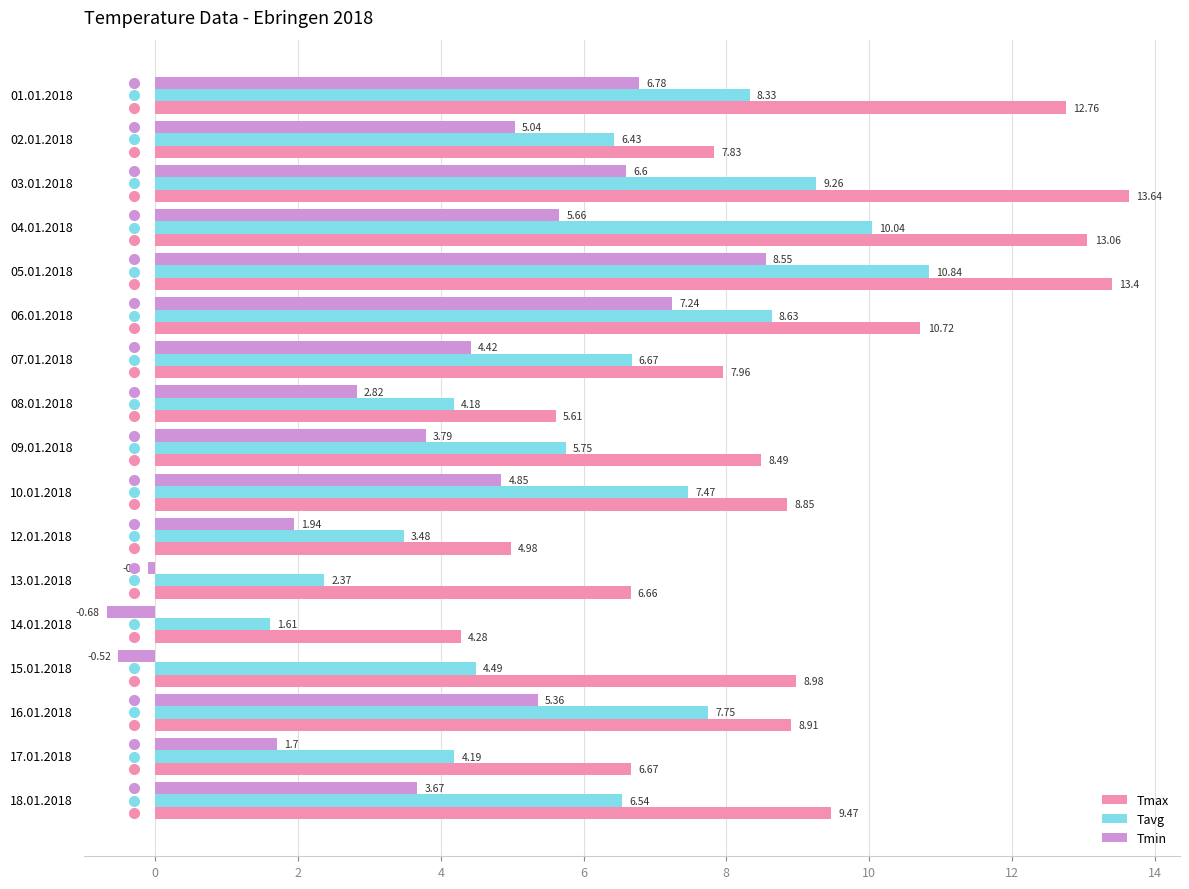

What is the average value of the Tmin series?

3.9